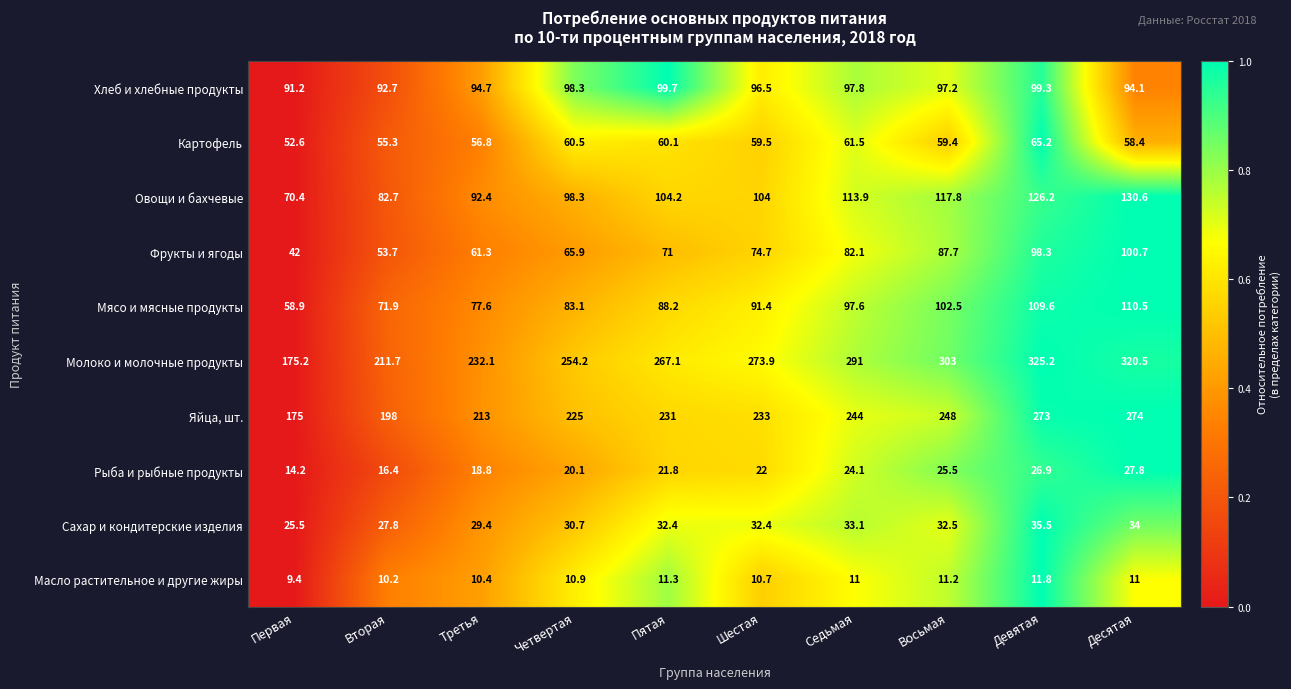

How many values in the Хлеб и хлебные продукты series exceed 97?

5